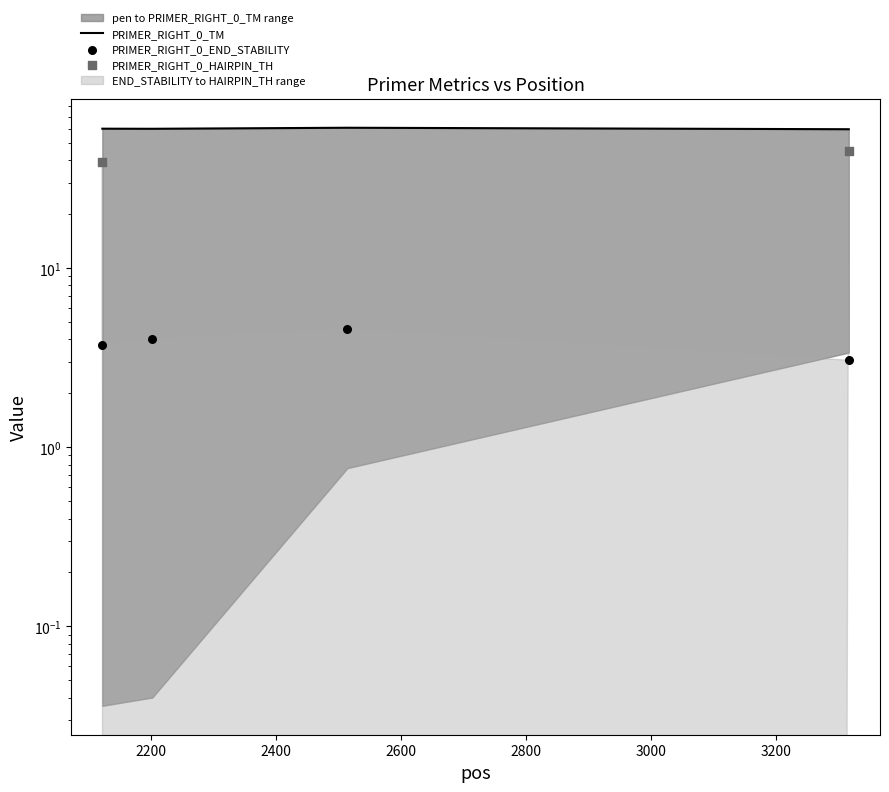

Which series has the largest total across all categories?

PRIMER_RIGHT_0_TM